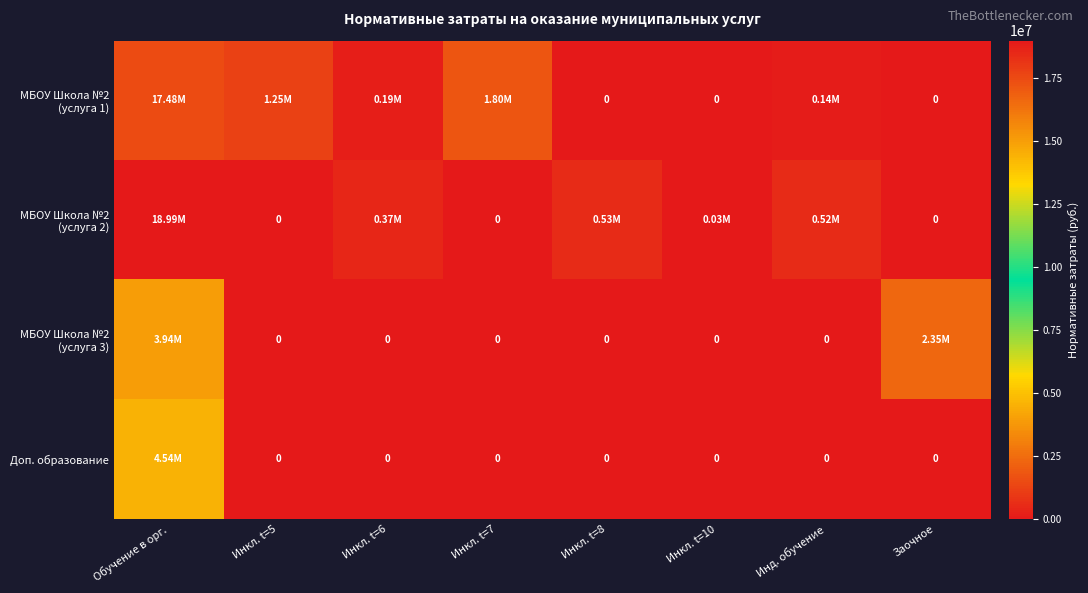

Which category has the lowest value in the МБОУ Школа №2 (услуга 2) series?

Инкл. t=5